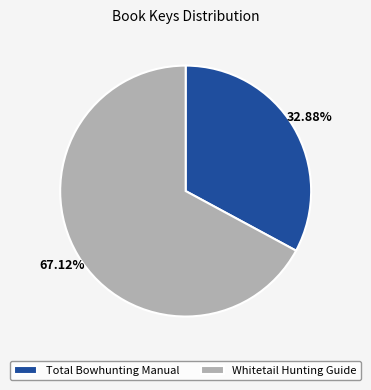

The Whitetail Hunting Guide slice represents 77% of the pie. True or false?

False